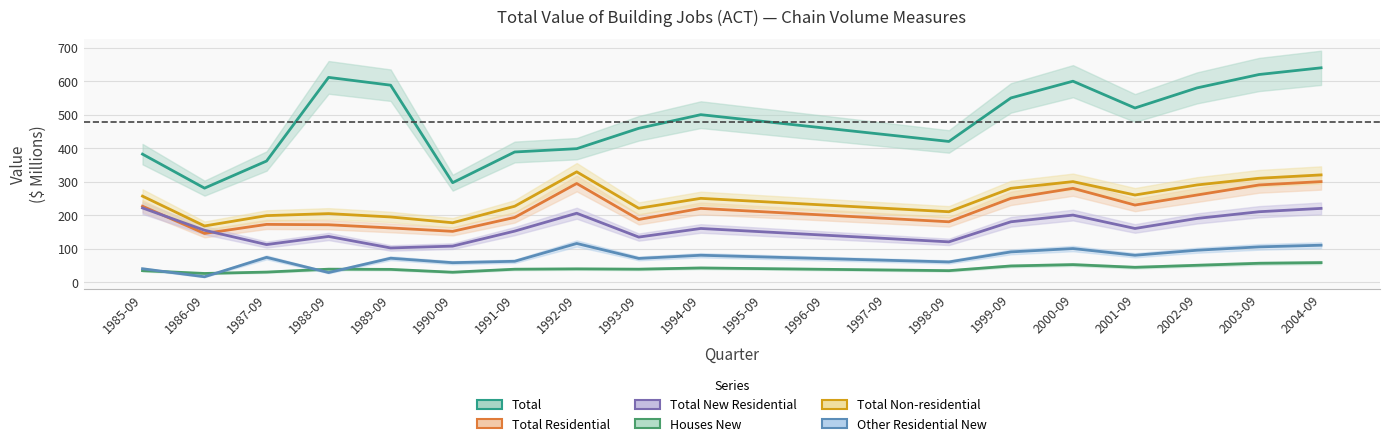

What is the difference between the Other Residential New values at 1985-09 and 1990-09?

18.1